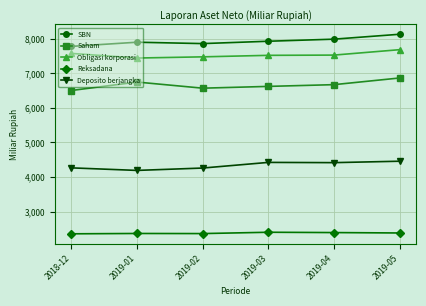

What value does the SBN series have at 2019-04?

7987.7